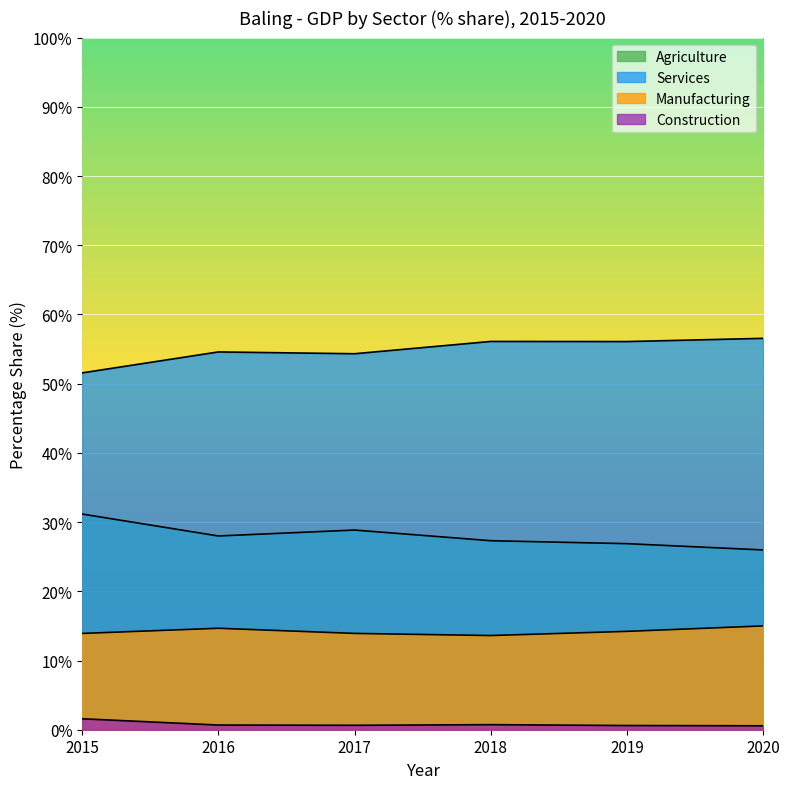

At 2016, list the series in order from smallest to largest.

Construction, Manufacturing, Agriculture, Services